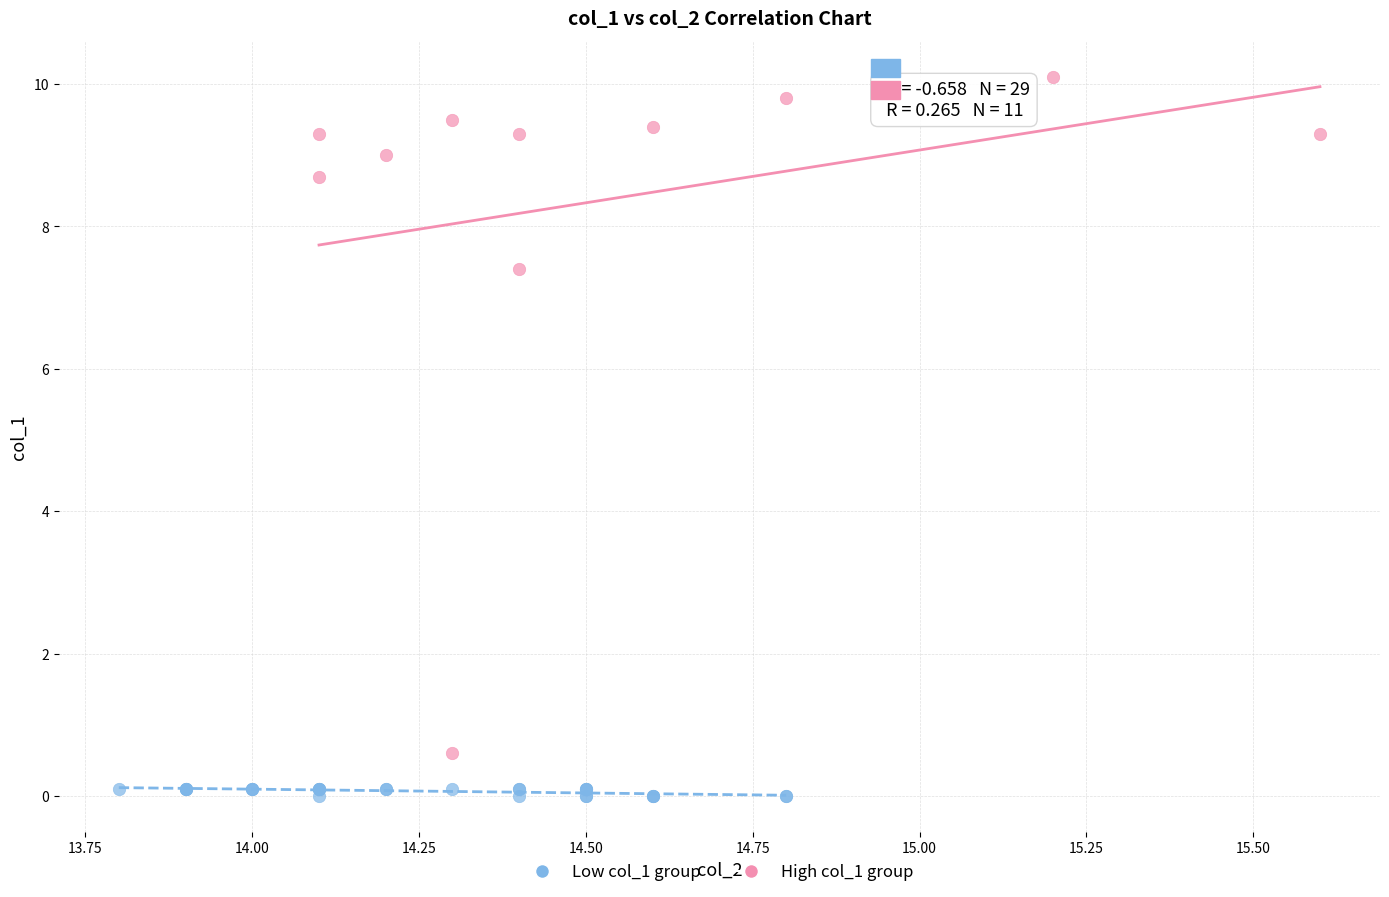

Which series has the widest spread of Y values?

High col_1 group